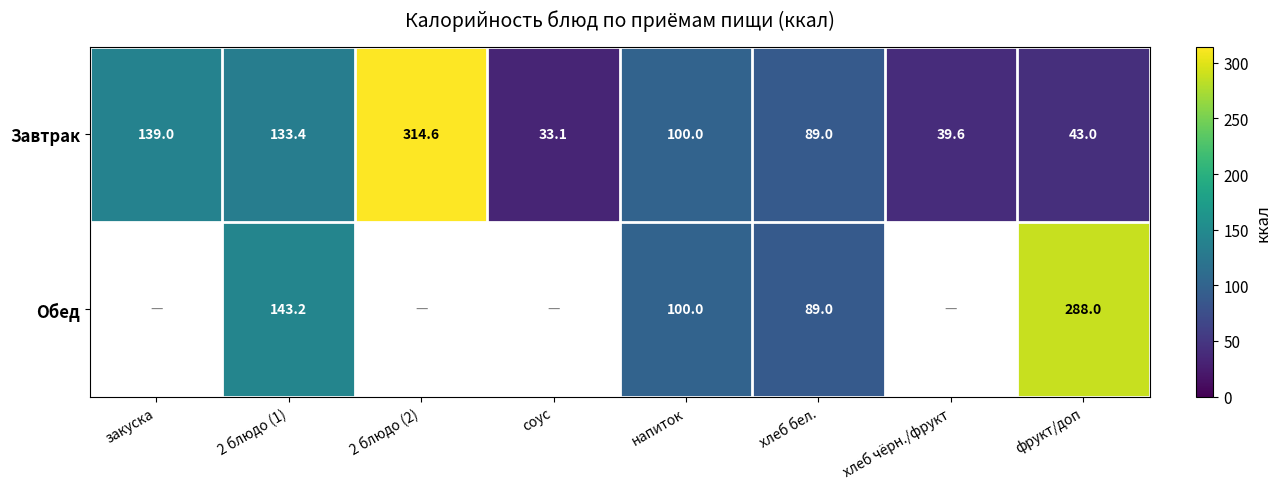

What value does the Завтрак series have at соус?

33.1